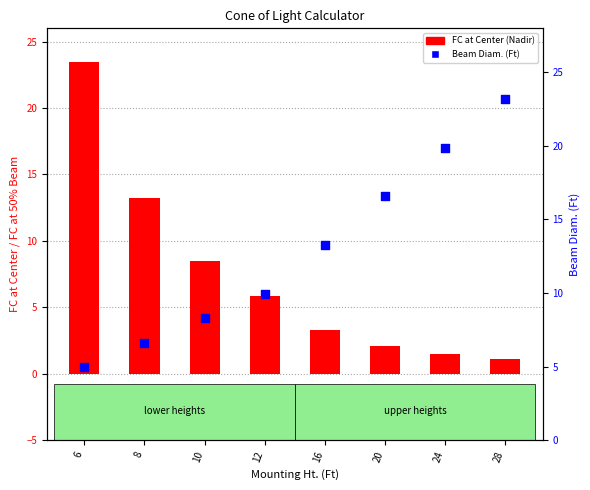

Is the value of FC at Center (Nadir) at 16 greater than the value of Beam Diam. (Ft) at 16?

No